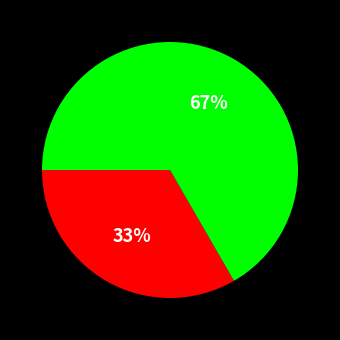

How many slices are in this pie chart?

2